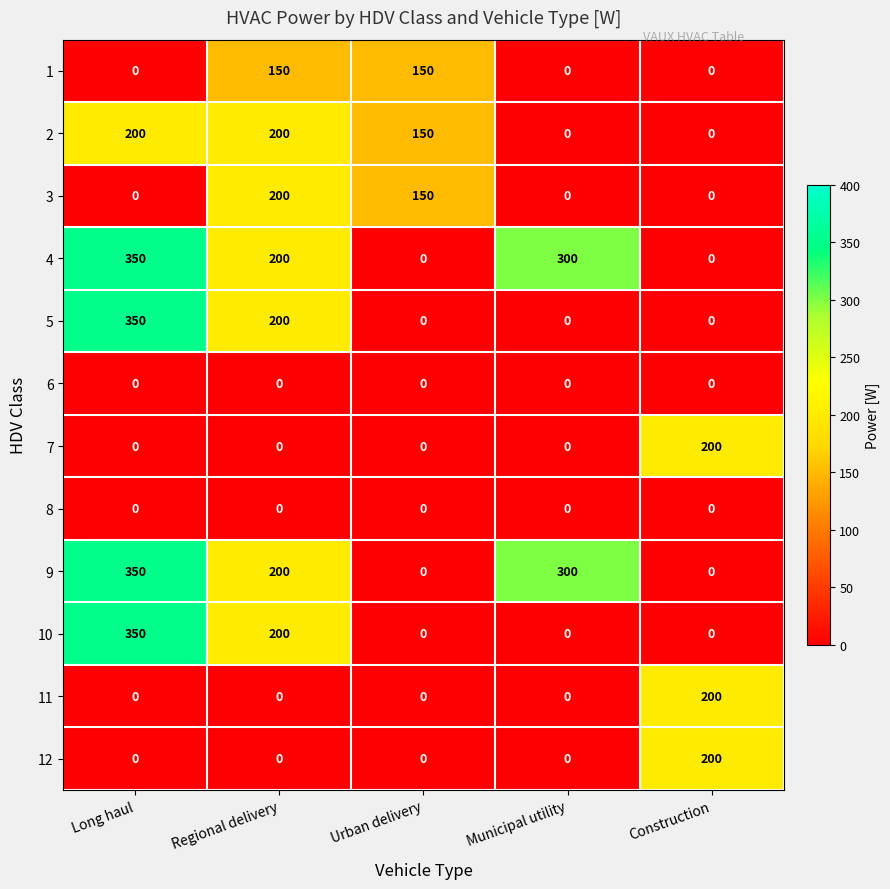

What is the sum of all 3 values?

350